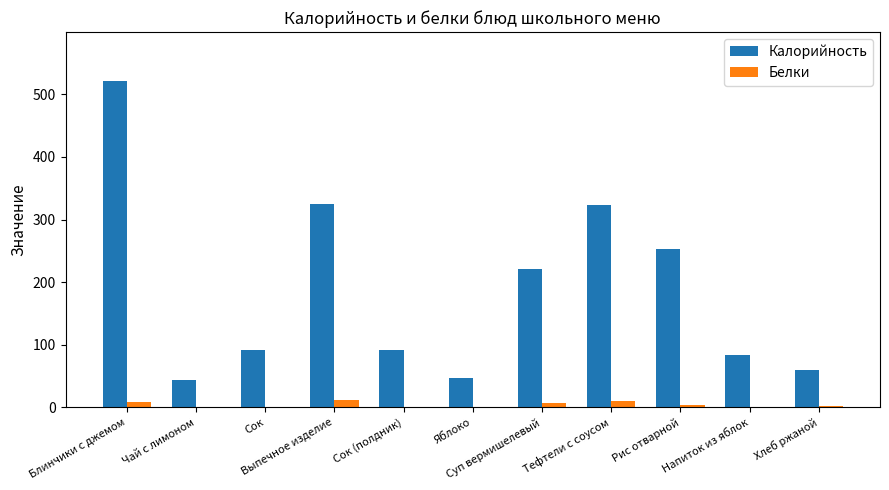

What is the sum of all Калорийность values?

2061.3